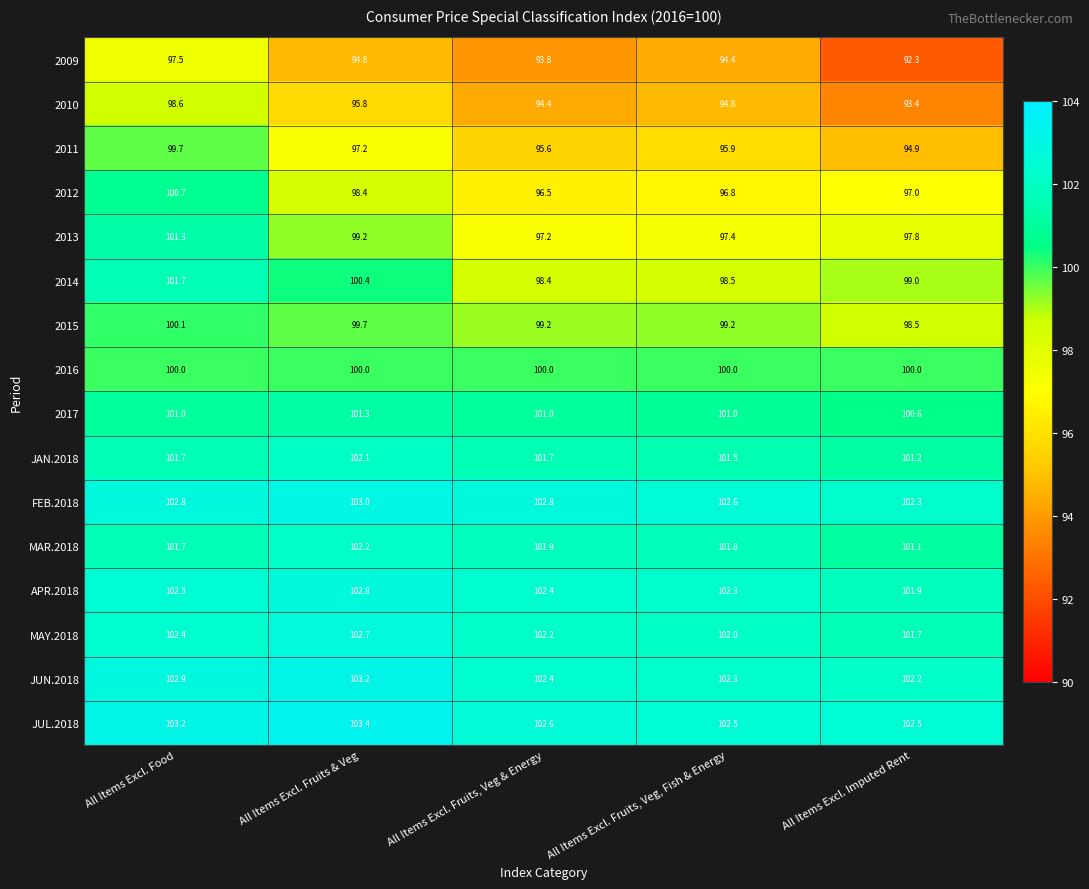

List the labels in order of JUN.2018 value, largest first.

All Items Excl. Fruits & Veg, All Items Excl. Food, All Items Excl. Fruits, Veg & Energy, All Items Excl. Fruits, Veg, Fish & Energy, All Items Excl. Imputed Rent